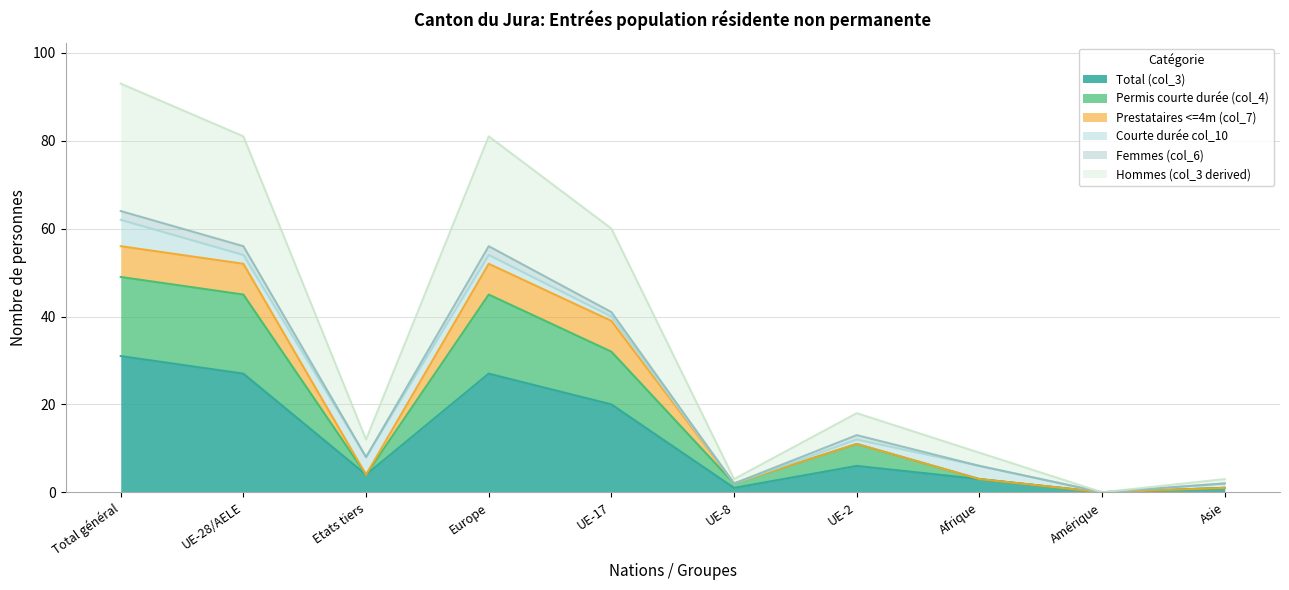

What is the value of the Total (col_3) point at the 10th from the left?

1